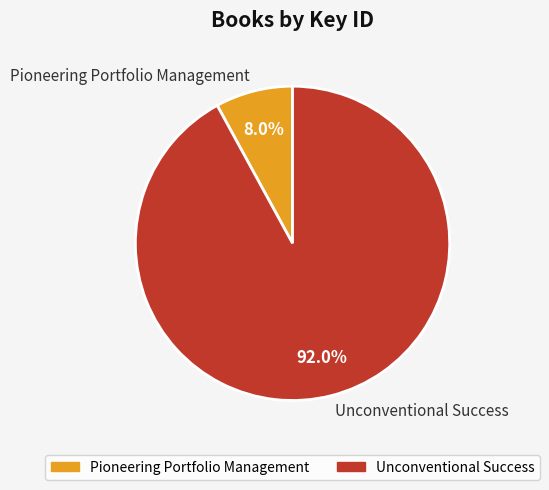

What percentage is the Unconventional Success slice, to the nearest percent?

92%